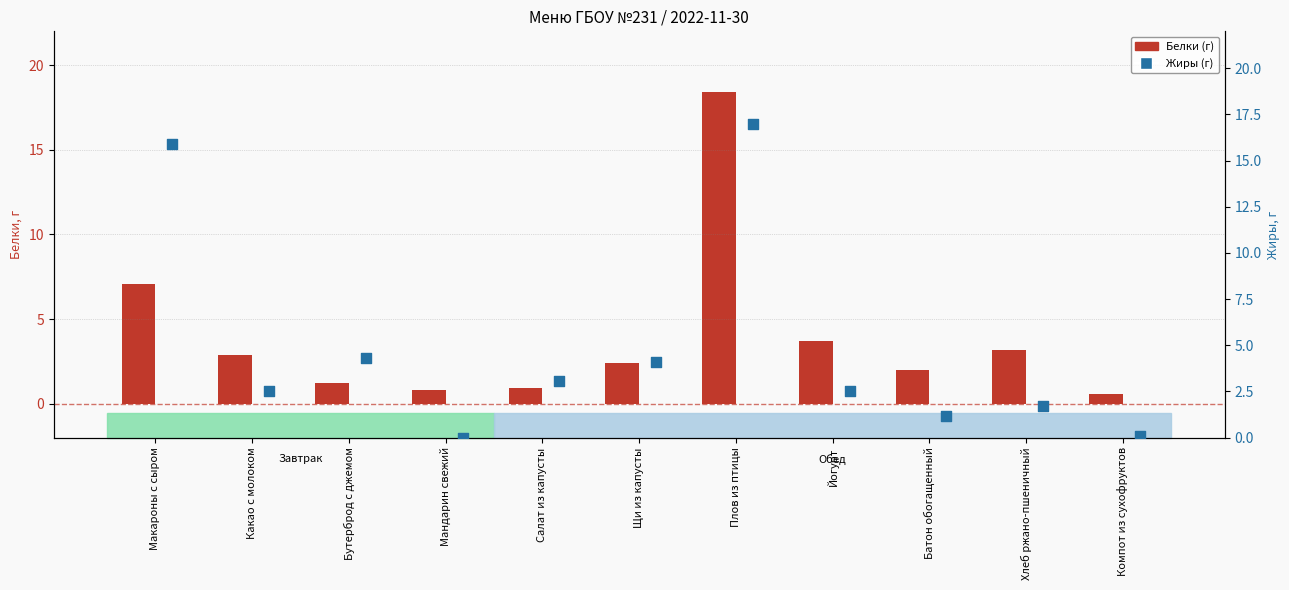

At which category is the sum across all series the highest?

Плов из птицы